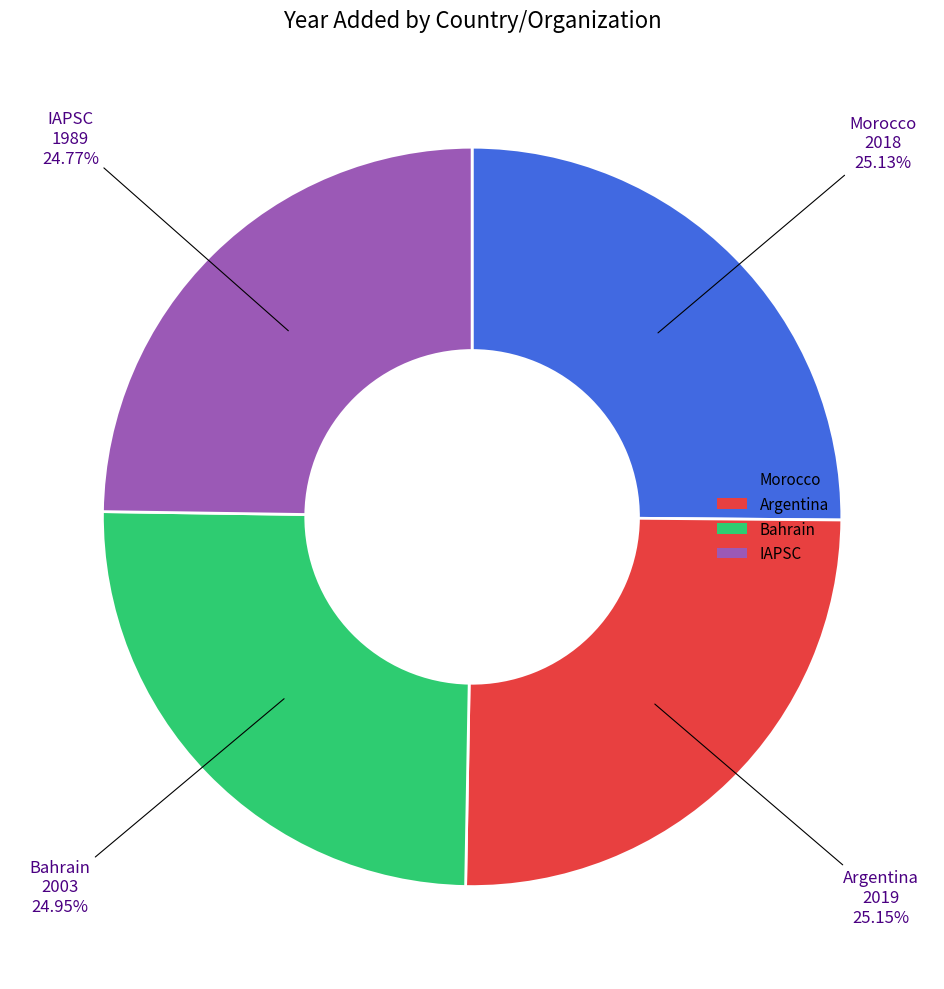

To the nearest percent, what is the average slice percentage?

25%